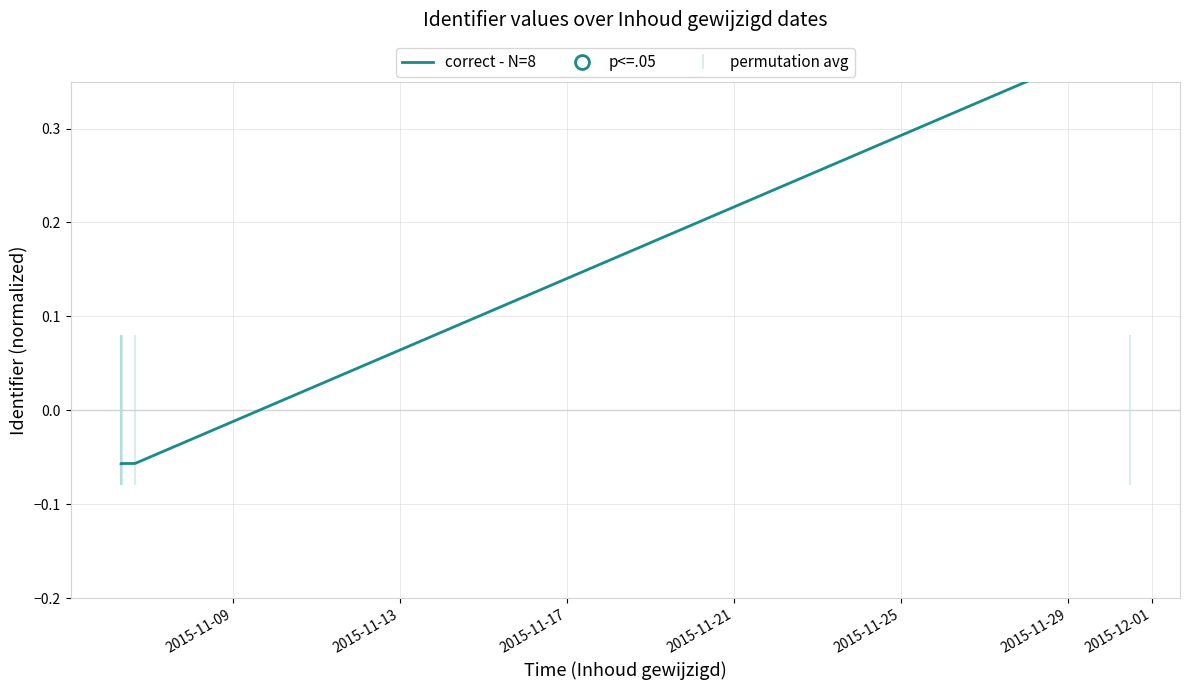

True or false: there are more than 1 points higher than both neighbors.

False